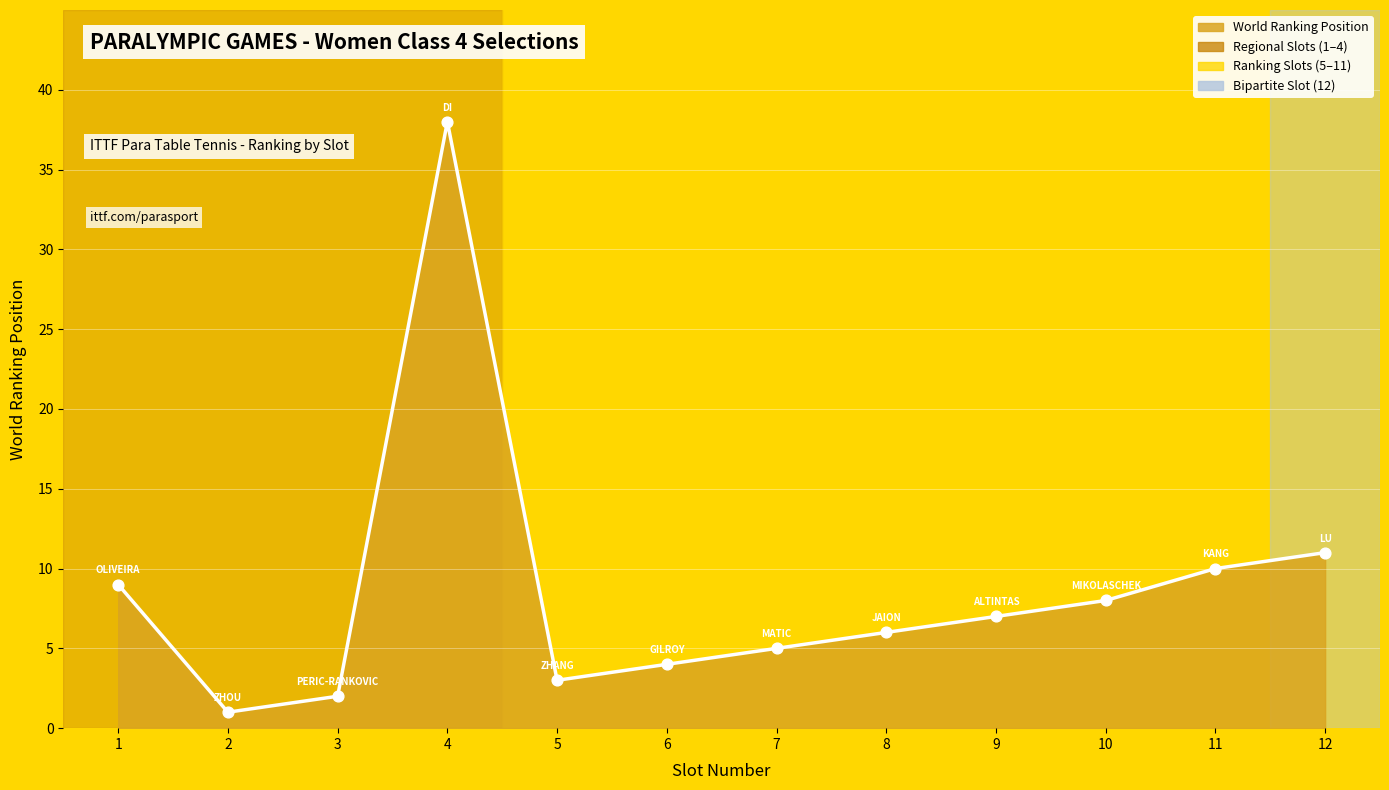

What is the change in value from 9 to 10?

+1